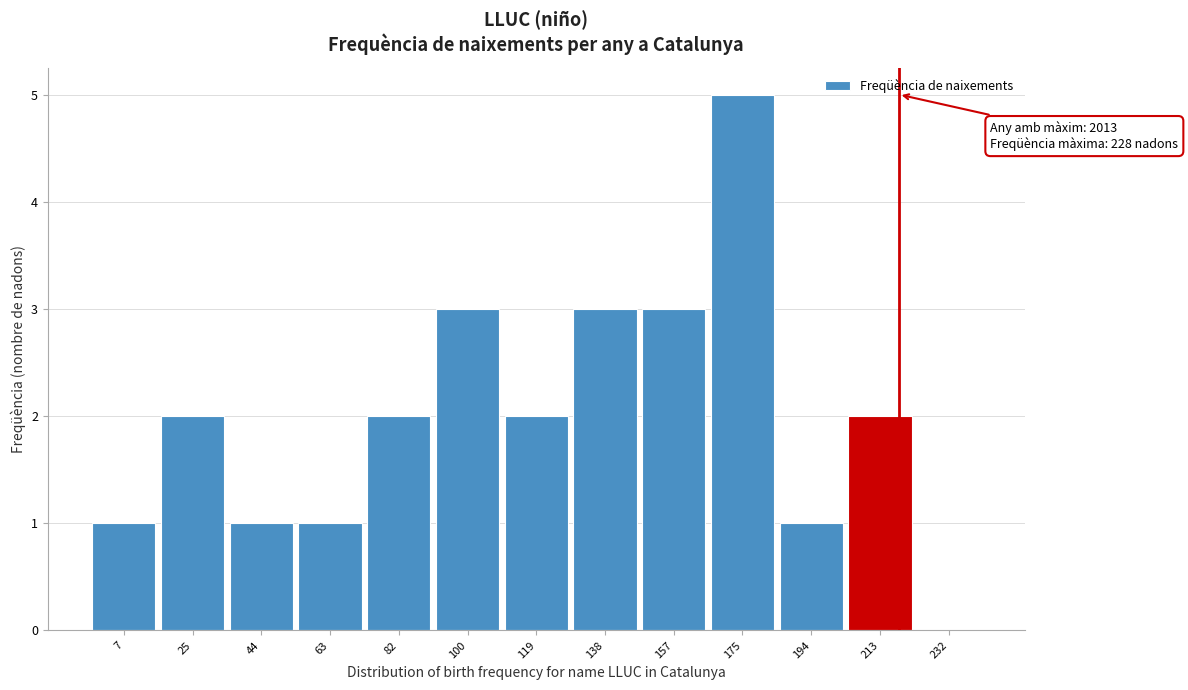

Reading left to right, what are all the values shown in this chart?

7=1	25=2	44=1	63=1	82=2	100=3	119=2	138=3	157=3	175=5	194=1	213=2	232=0